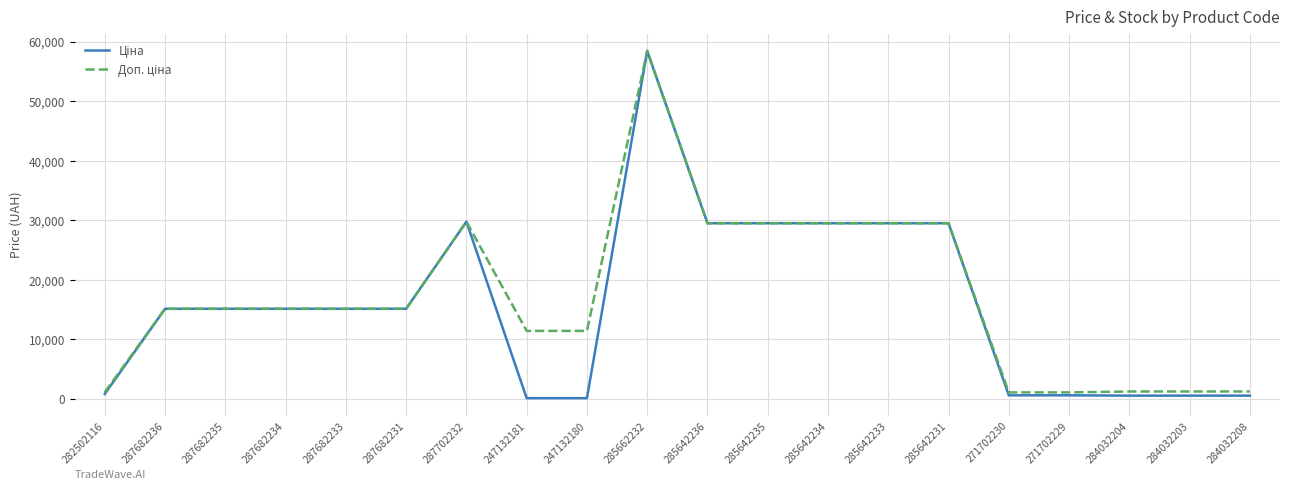

What is the total value across all series at 285642234?

58983.0